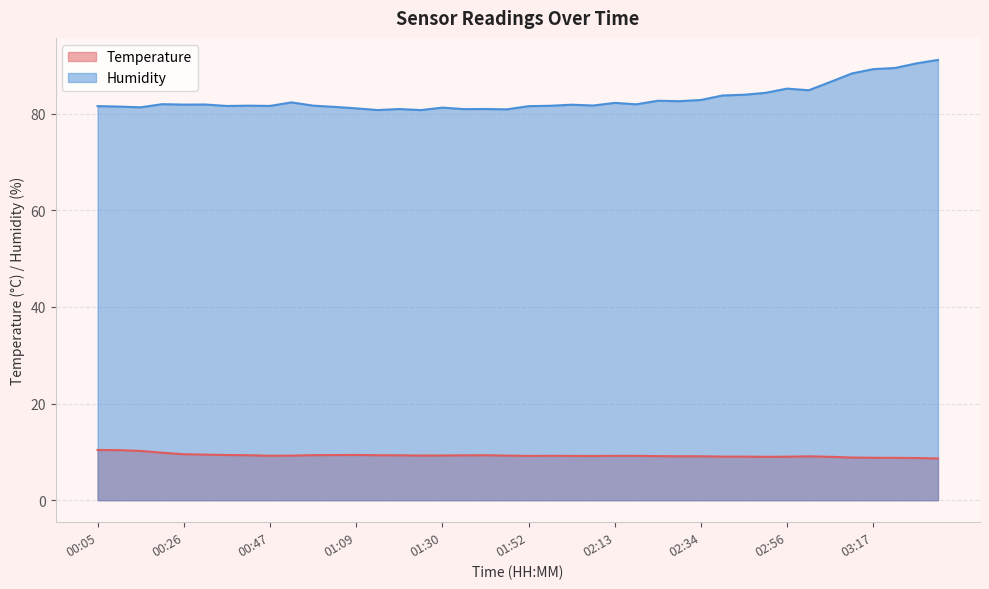

True or false: Humidity and Temperature intersect in this chart.

False